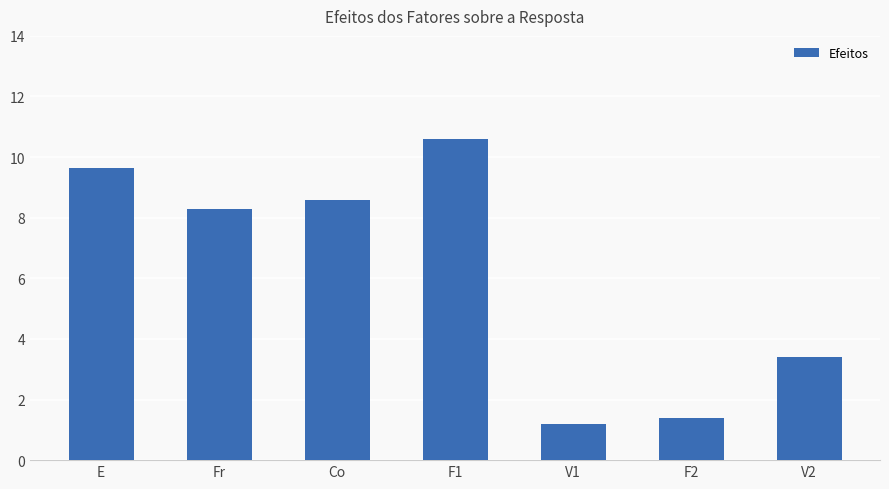

What is the change in value from Fr to F1?

+2.3